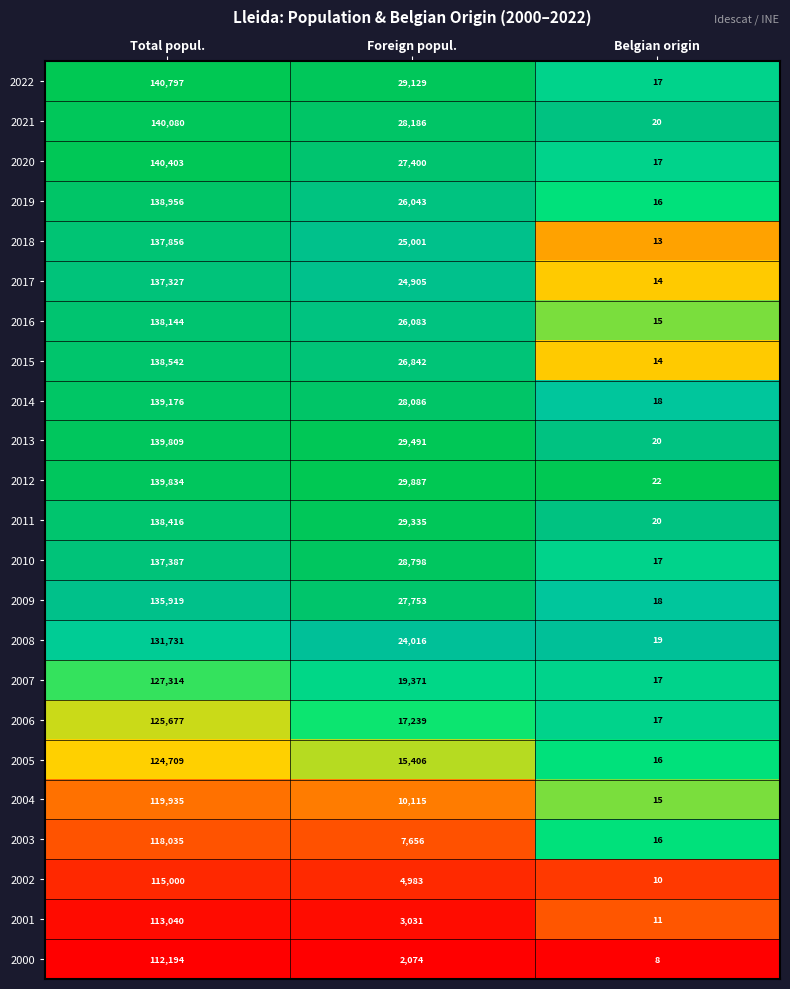

Between Total popul. and Foreign popul., which series saw the biggest shift?

2020